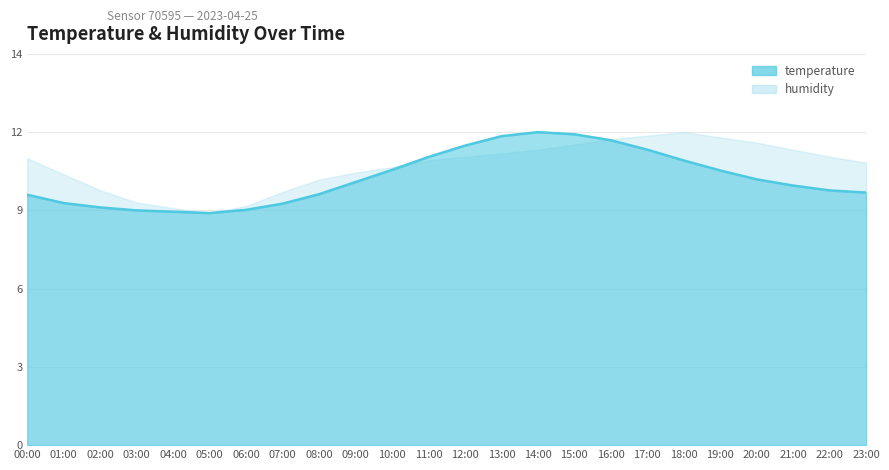

Which series has the widest spread of values?

temperature